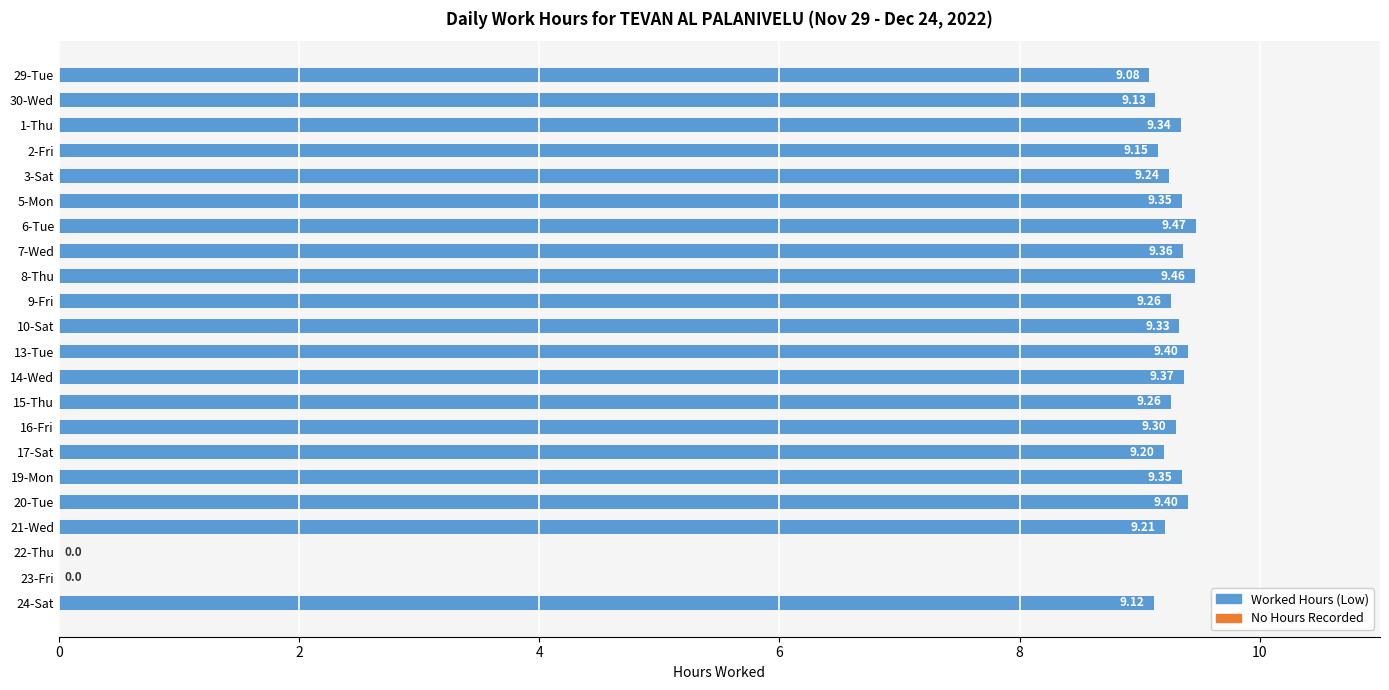

What is the ratio of the value at 13-Tue to the value at 16-Fri?

1.0